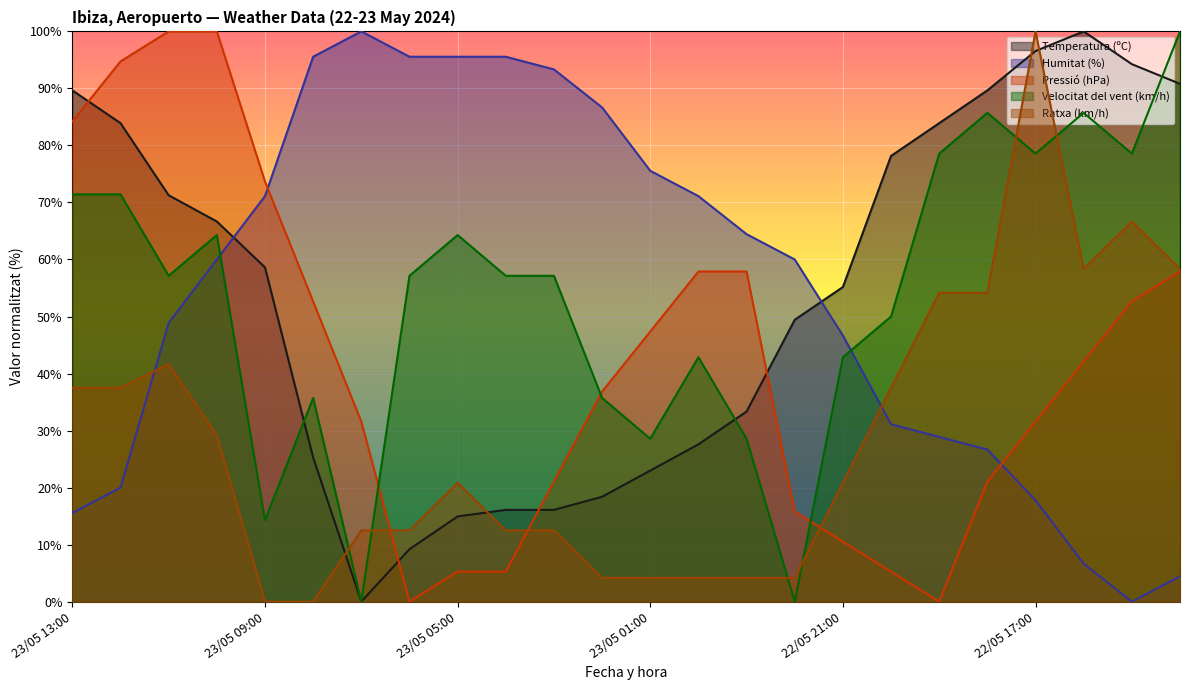

How many values in the Temperatura (ºC) series are below 58?

12